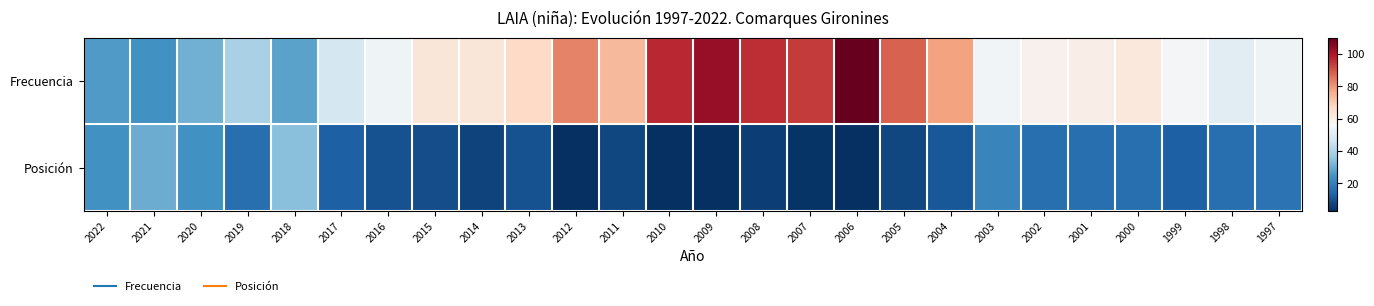

What is the difference between the highest and lowest values at 2005?

80